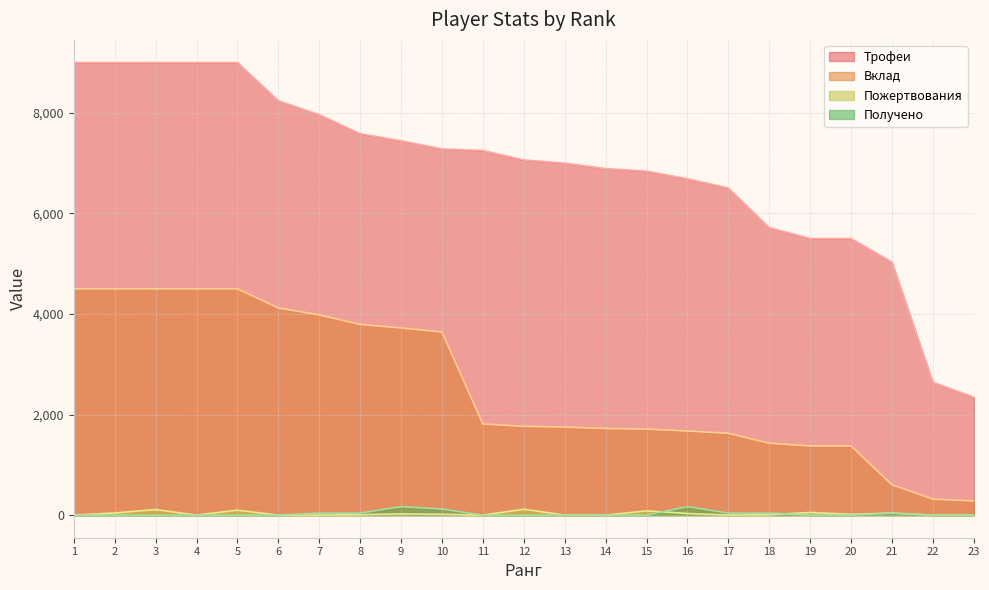

What is the value of the Вклад point at the 5th from the left?

4500